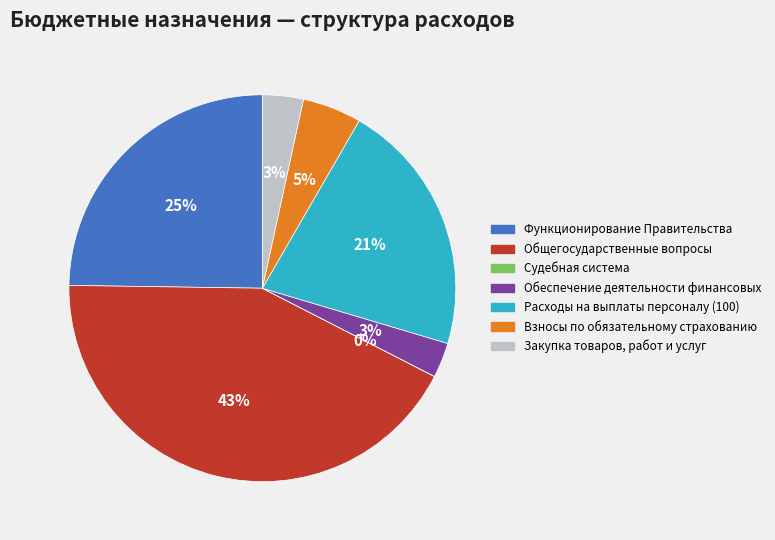

To the nearest percent, what is the average slice percentage?

14%